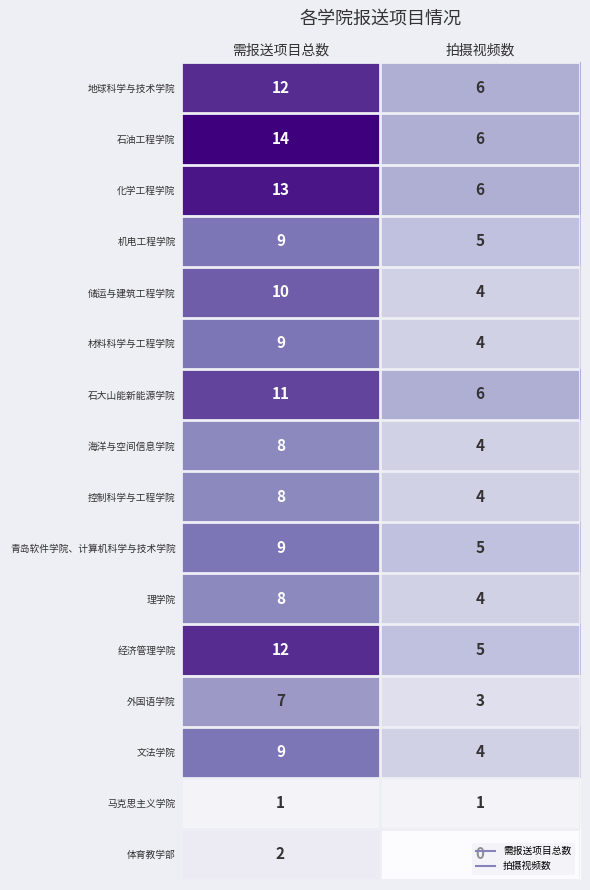

Rank the categories by 石大山能新能源学院 value from highest to lowest.

需报送项目总数, 拍摄视频数